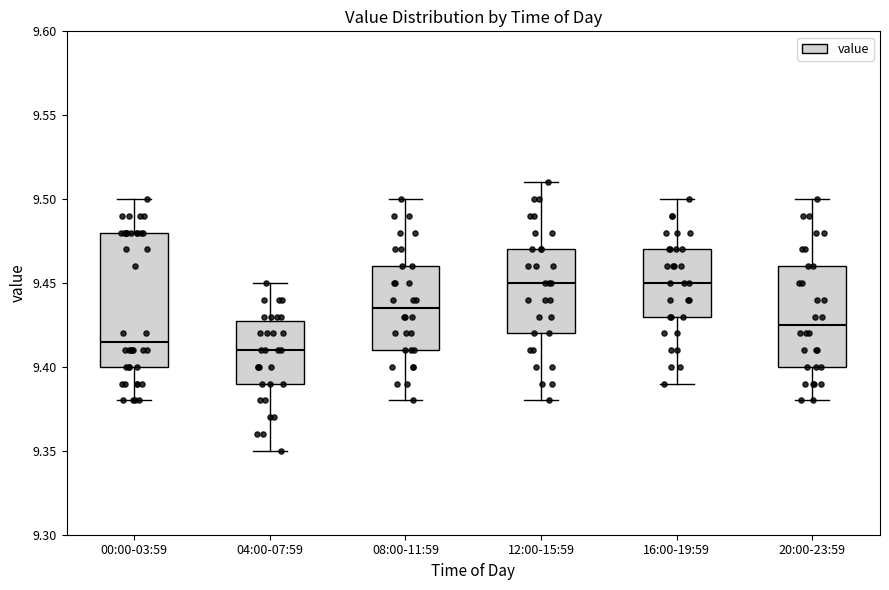

Reading left to right, transcribe this box plot: for each box, give where its median line is, the range the box spans, and where its two whiskers end, as read against the y-axis. The values are not printed on the chart, so give them approximately, as read against the axis.

00:00-03:59: median 9.415, box 9.400 to 9.480, whiskers 9.380 to 9.500
04:00-07:59: median 9.410, box 9.390 to 9.430, whiskers 9.350 to 9.450
08:00-11:59: median 9.435, box 9.410 to 9.460, whiskers 9.380 to 9.500
12:00-15:59: median 9.450, box 9.420 to 9.470, whiskers 9.380 to 9.510
16:00-19:59: median 9.450, box 9.430 to 9.470, whiskers 9.390 to 9.500
20:00-23:59: median 9.425, box 9.400 to 9.460, whiskers 9.380 to 9.500